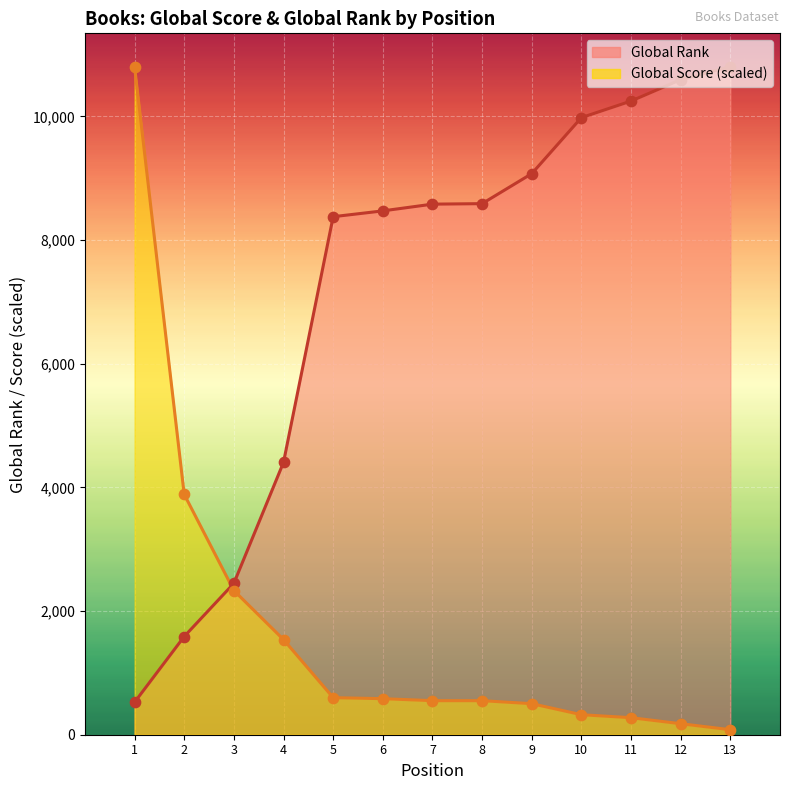

Which series has the largest total across all categories?

Global Rank